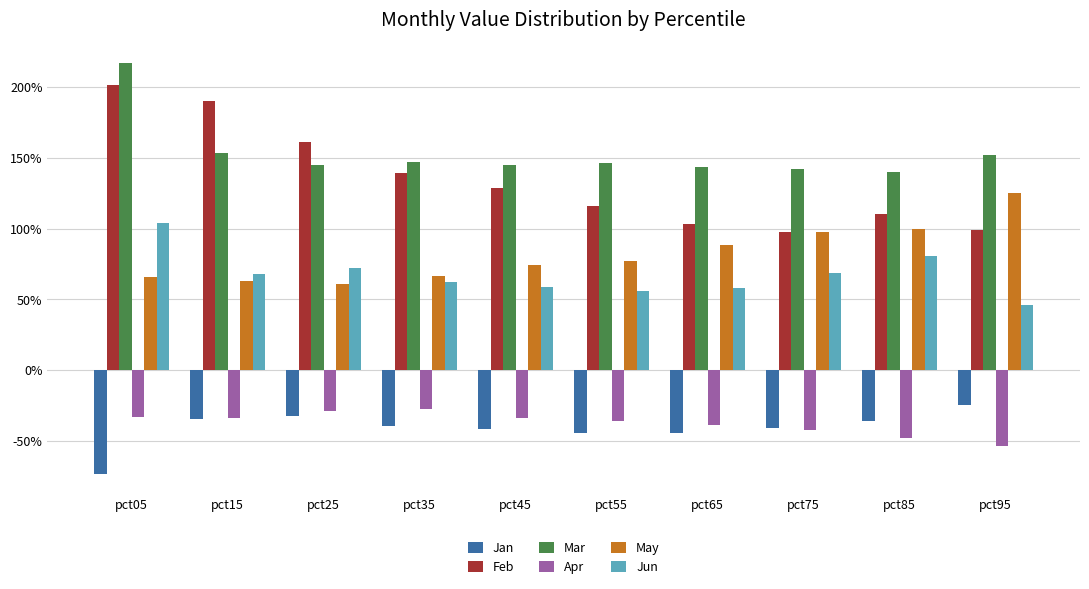

What are all the series names shown in the legend?

Jan, Feb, Mar, Apr, May, Jun